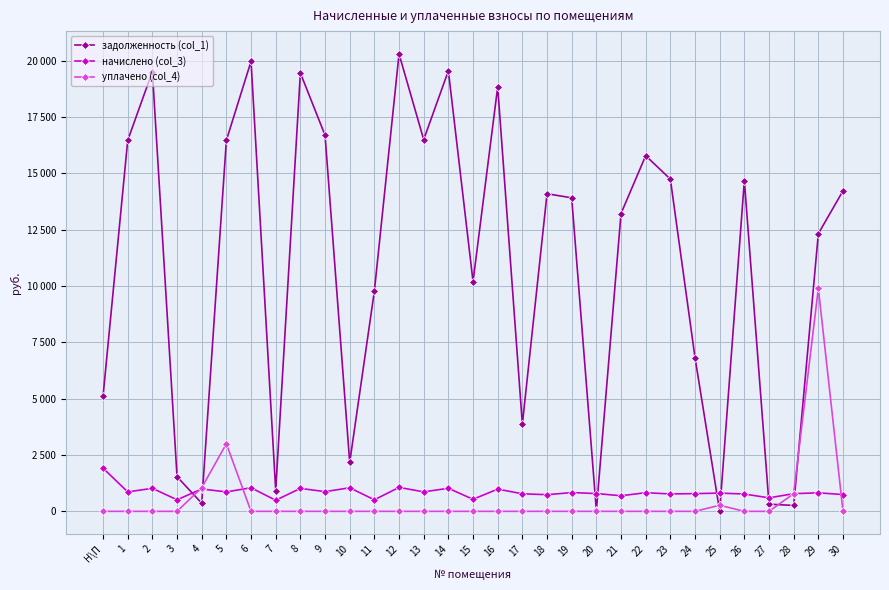

What is the difference between the maximum and minimum values in the уплачено (col_4) series?

9900.0